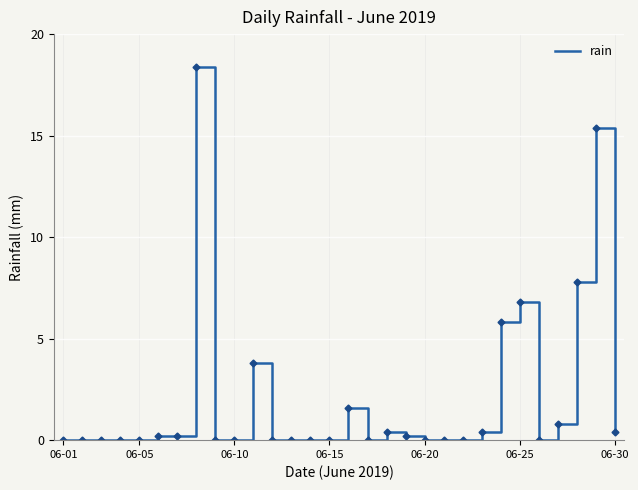

What is the difference between the maximum and minimum values?

18.4